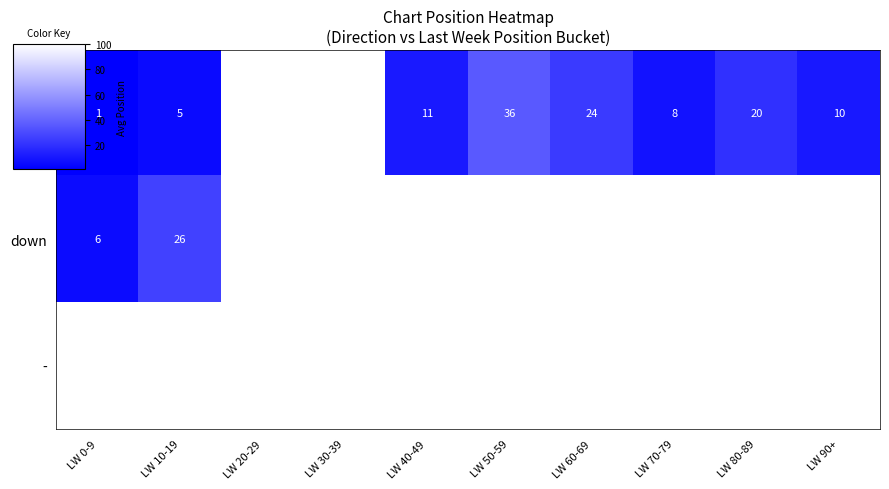

At how many categories does at least one series exceed 12?

4